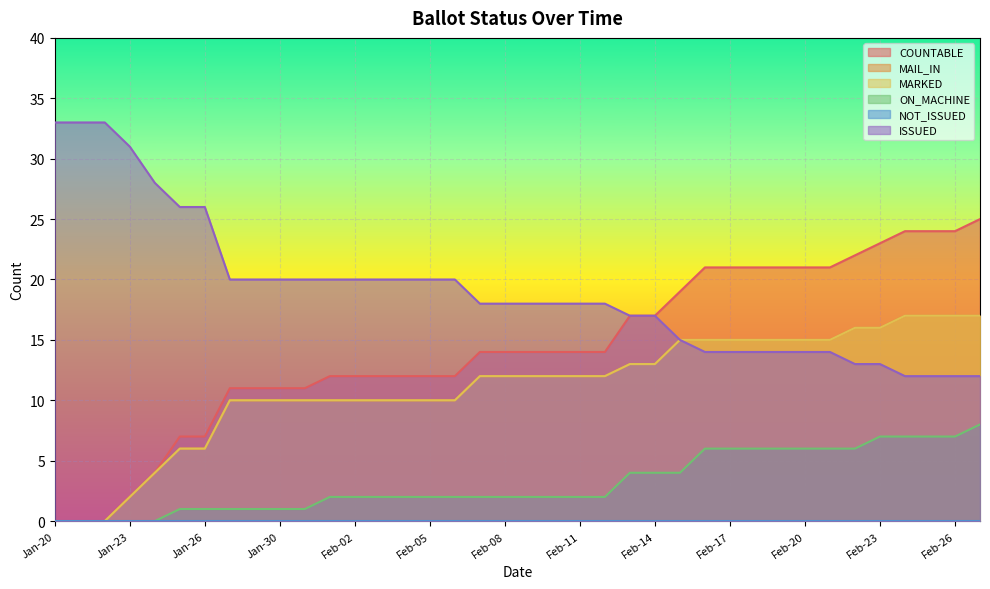

True or false: MARKED and COUNTABLE cross at least once.

False